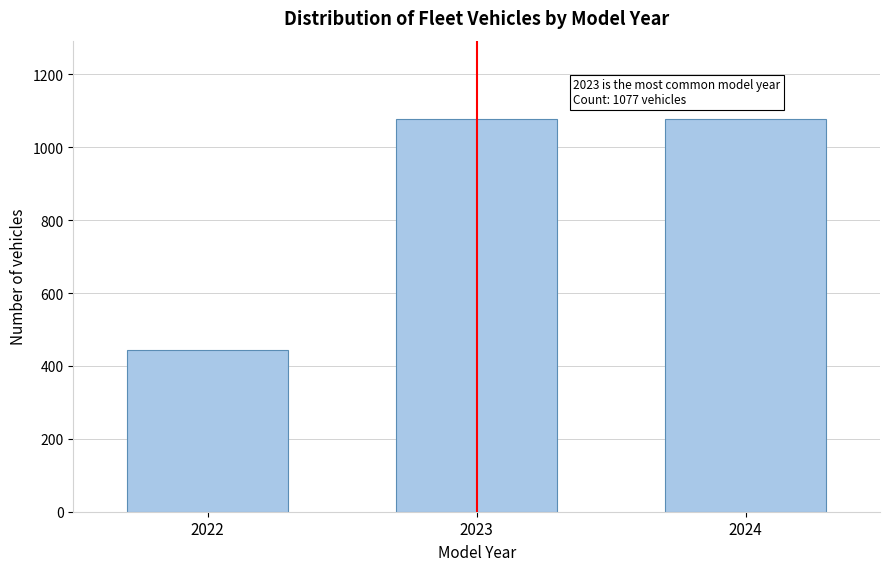

Reading left to right, list all the values displayed in this chart.

444	1077	1077